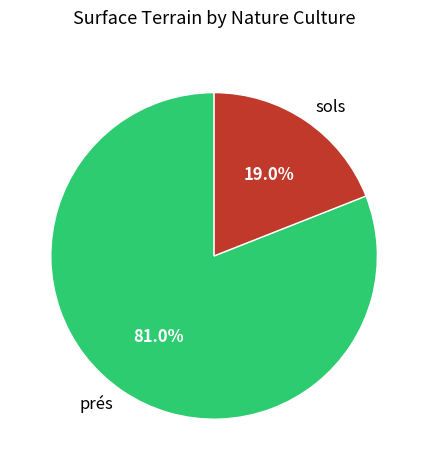

To the nearest percent, what portion does sols represent?

19%